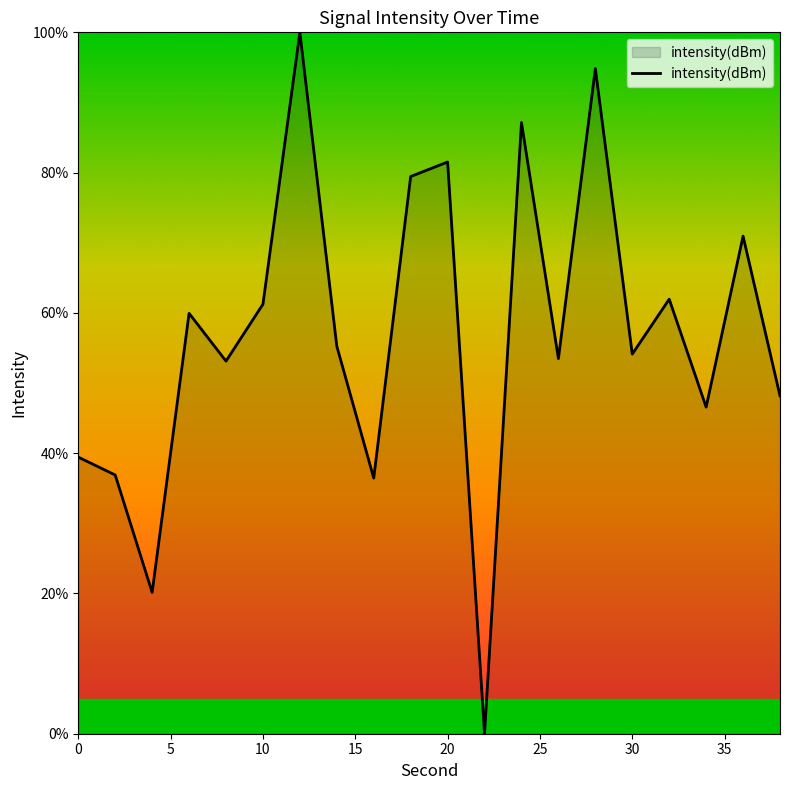

What is the difference between the maximum and minimum values?

100.0